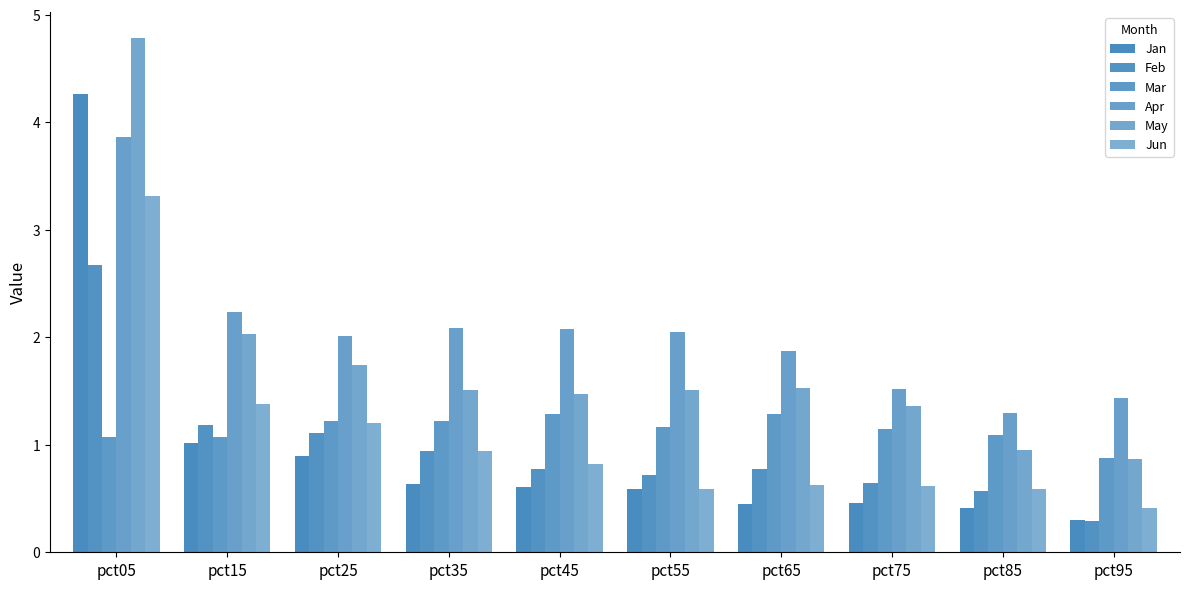

The Mar series shows 1.8 at pct35. True or false?

False